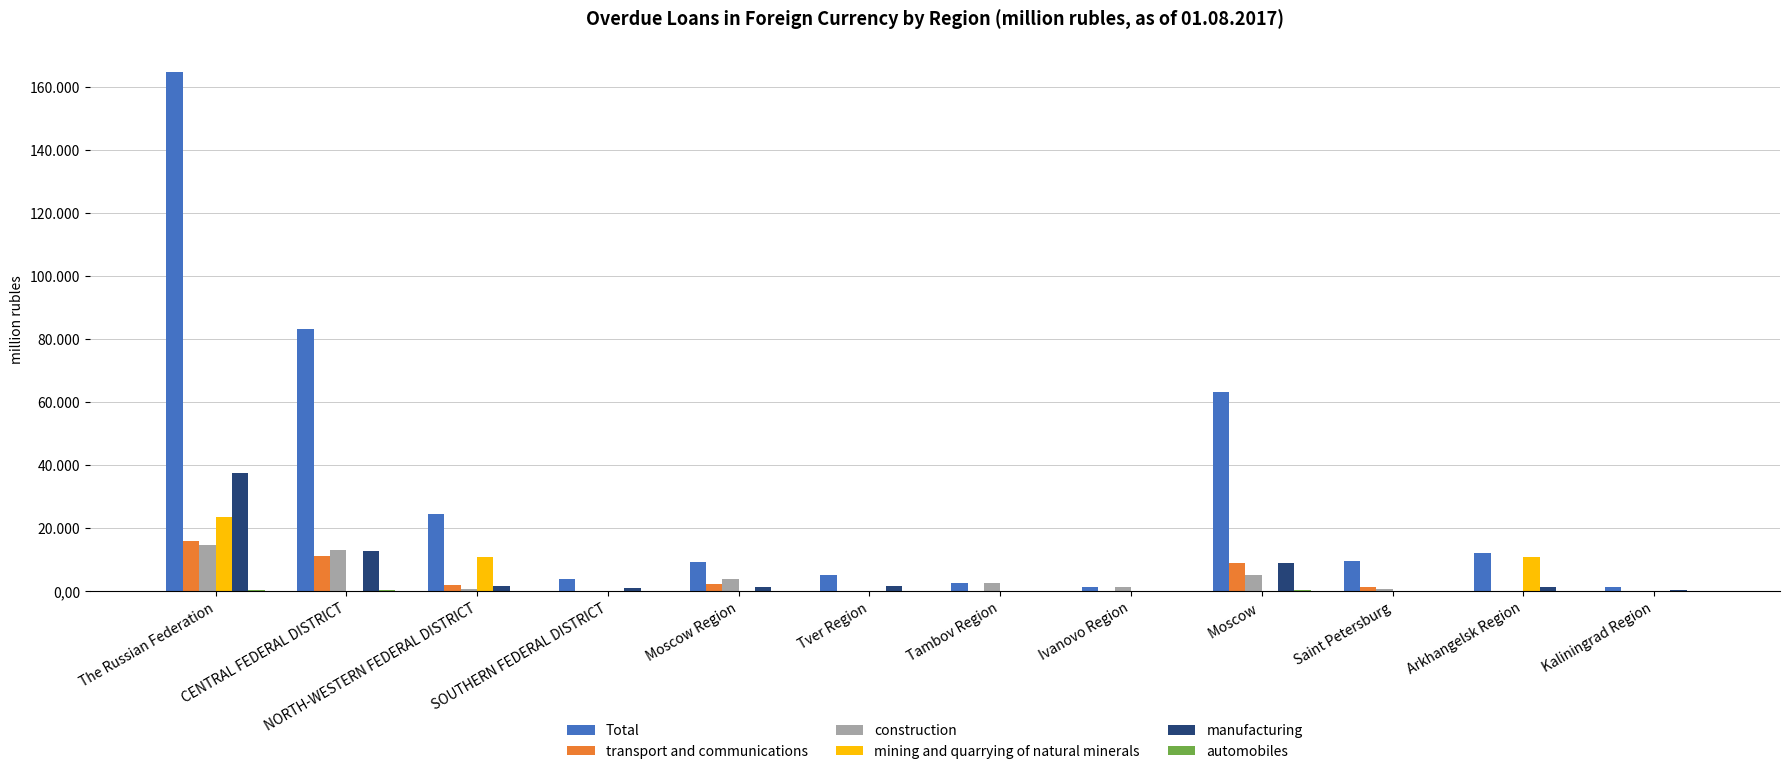

True or false: construction has a value of 0 at Arkhangelsk Region.

True